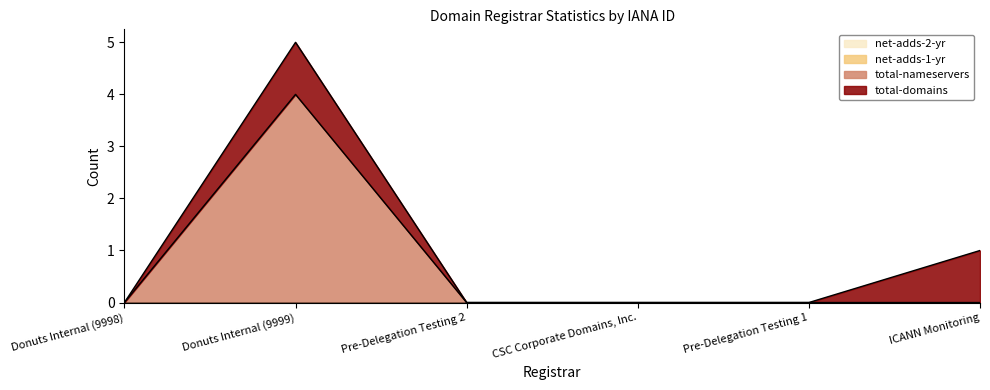

Which series changed the most between Donuts Internal (9998) and Pre-Delegation Testing 2?

total-domains